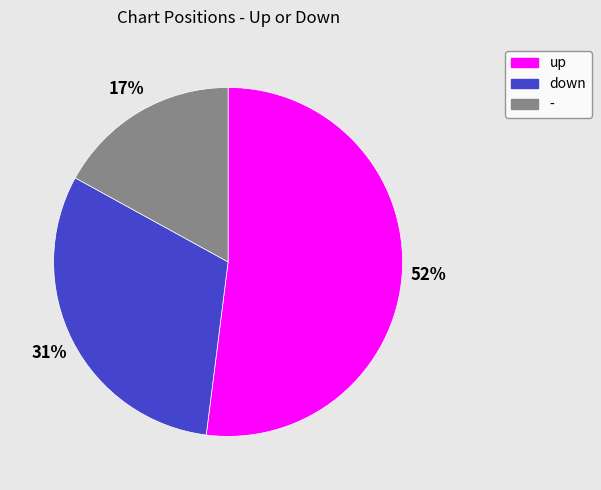

Rank the categories by value from highest to lowest.

up, down, -